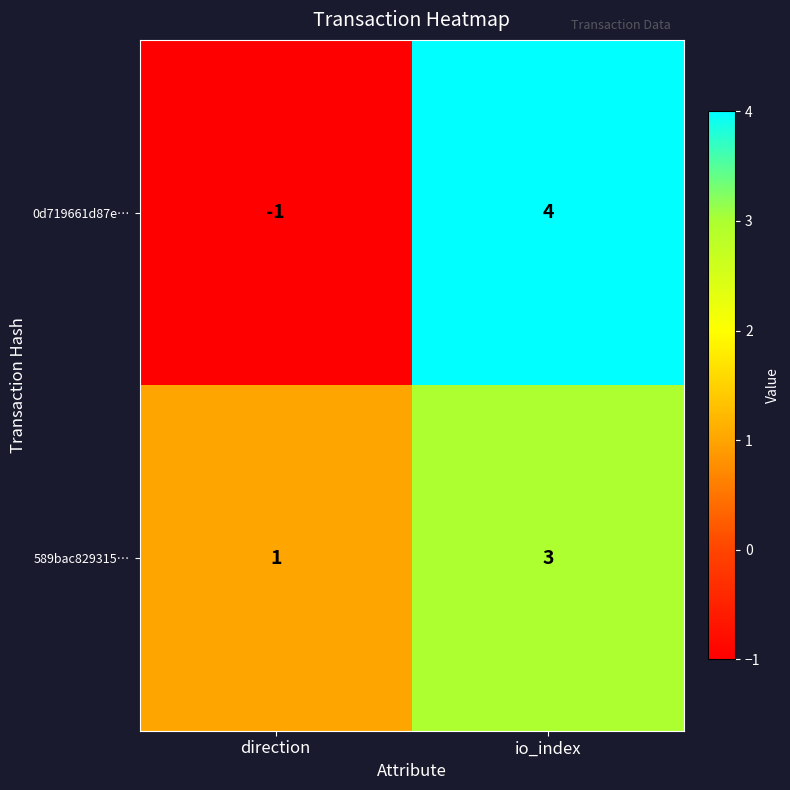

Between direction and io_index, which series saw the biggest shift?

0d719661d87e…